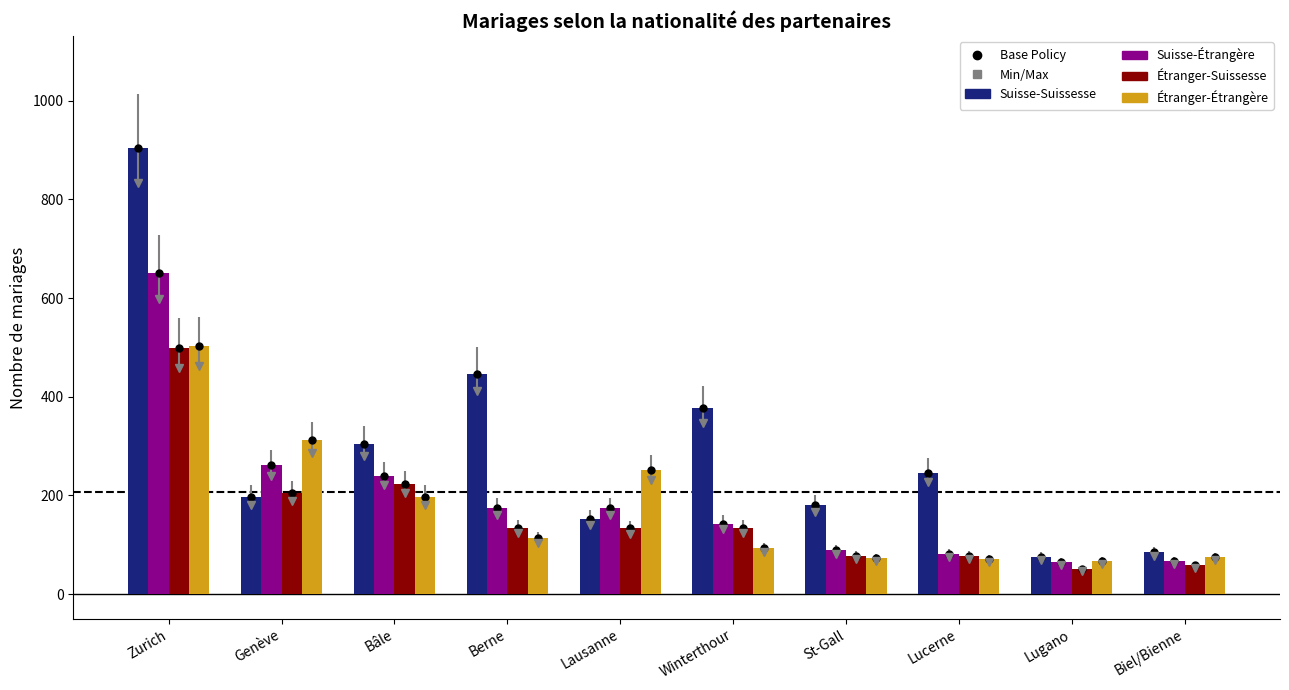

What is the label of the 3rd bar from the right?

Lucerne